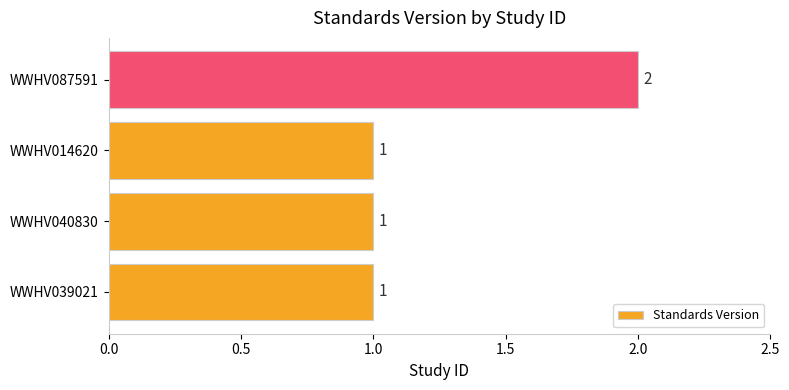

The value at WWHV039021 is 1. True or false?

True